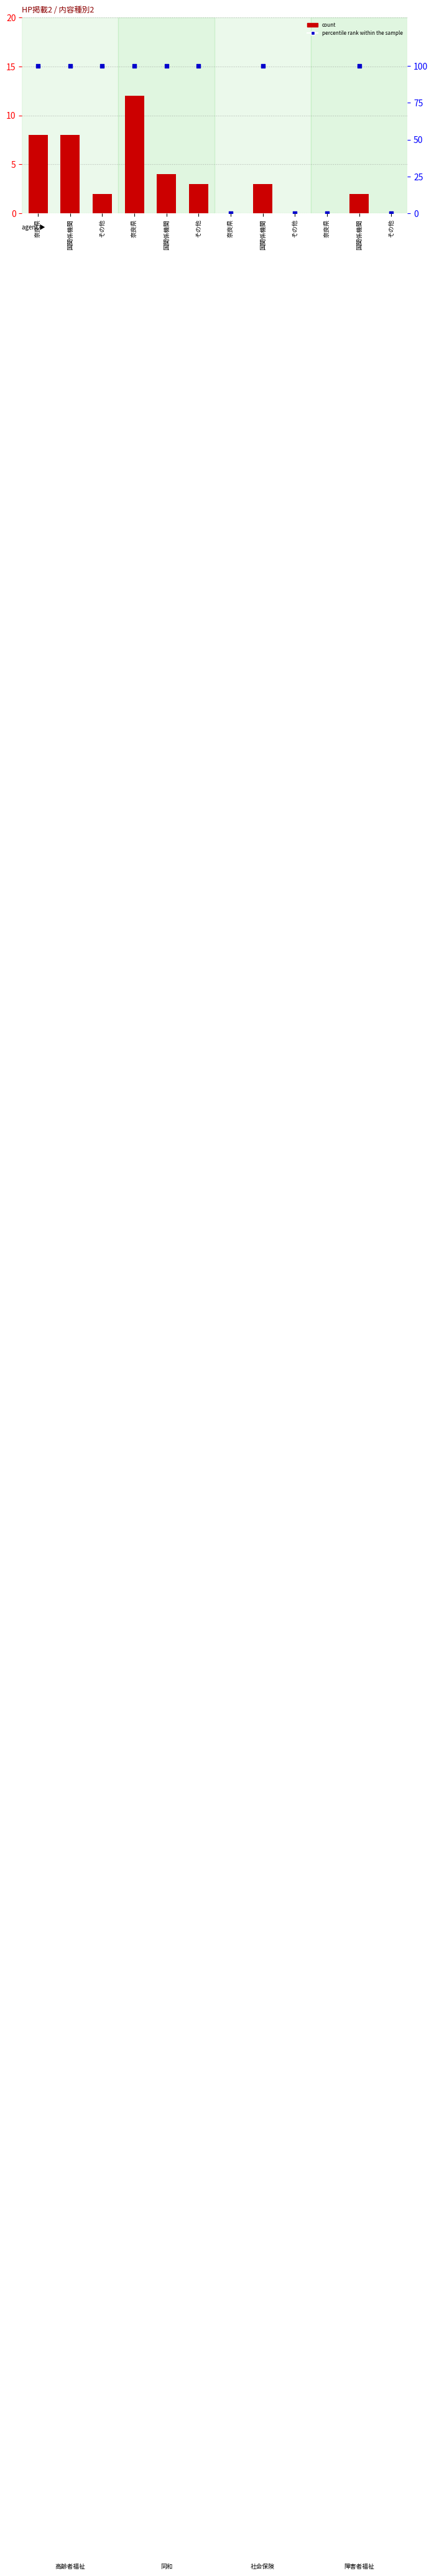

Which series has the largest Y range (max minus min)?

percentile rank within the sample